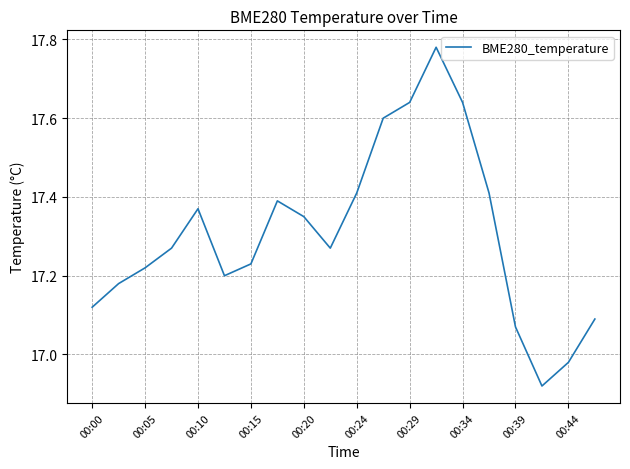

What is the difference between the maximum and minimum values?

0.9